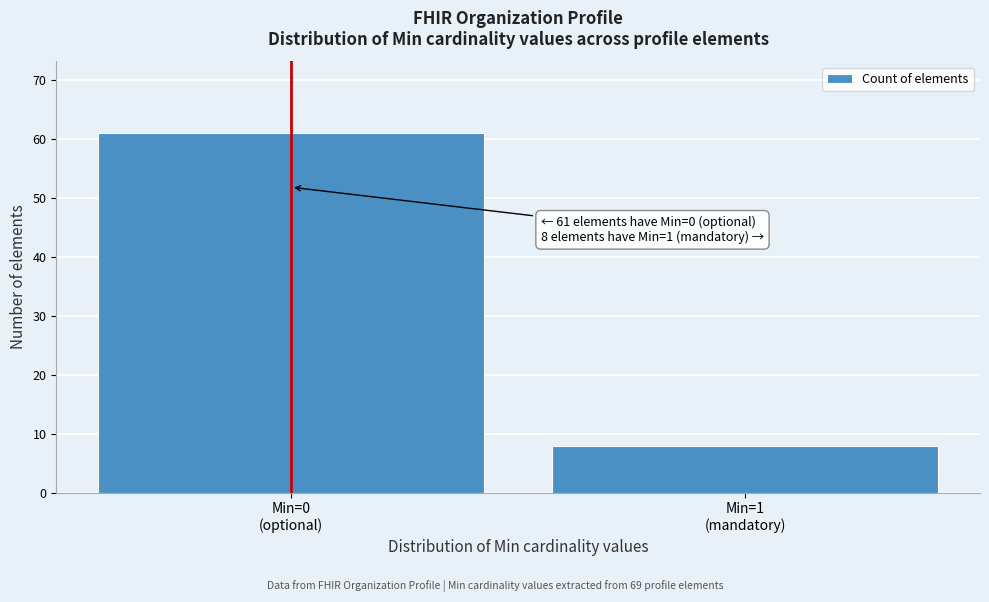

Reading right to left, transcribe all the data shown in this chart.

8	61